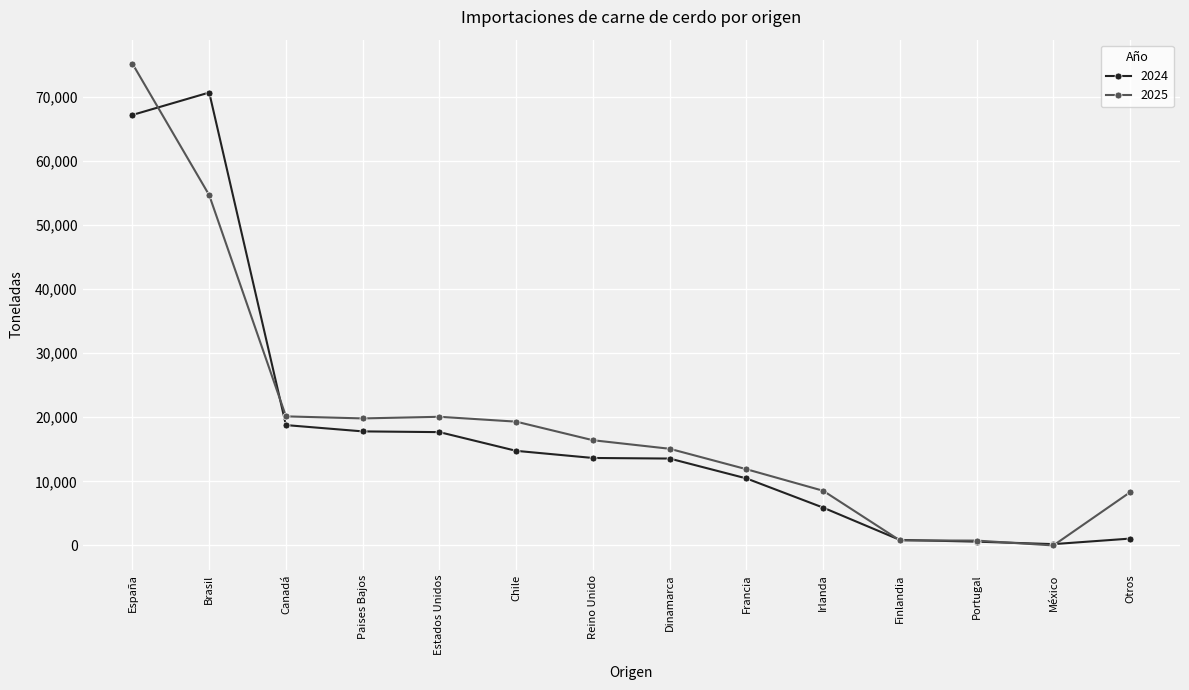

At which category is the sum across all series the highest?

España